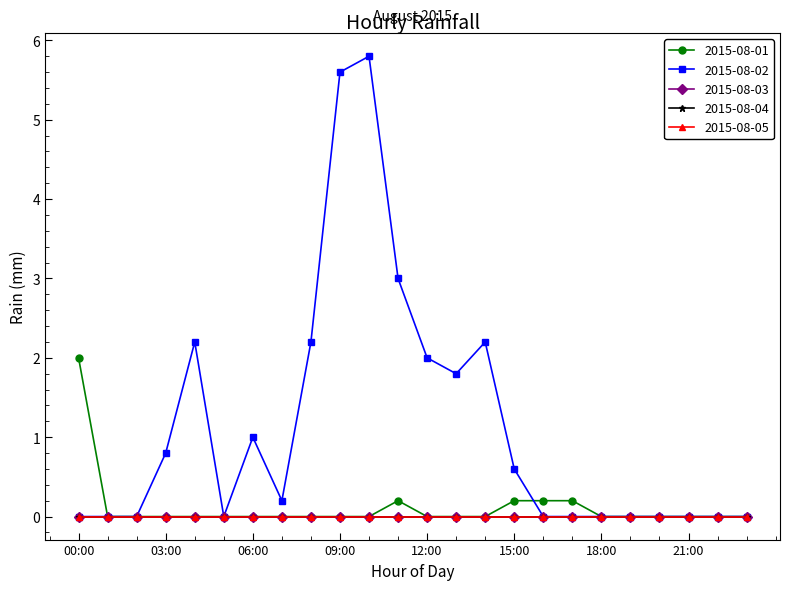

What is the greatest value displayed?

5.8